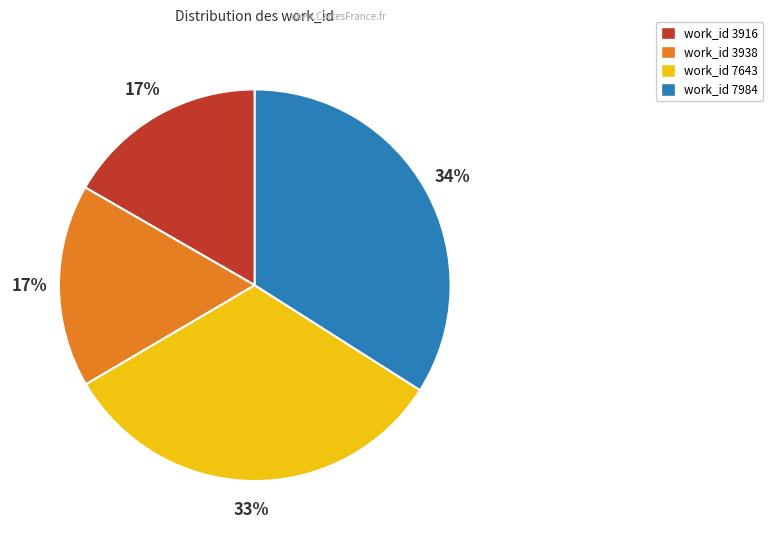

How many slices are in this pie chart?

4